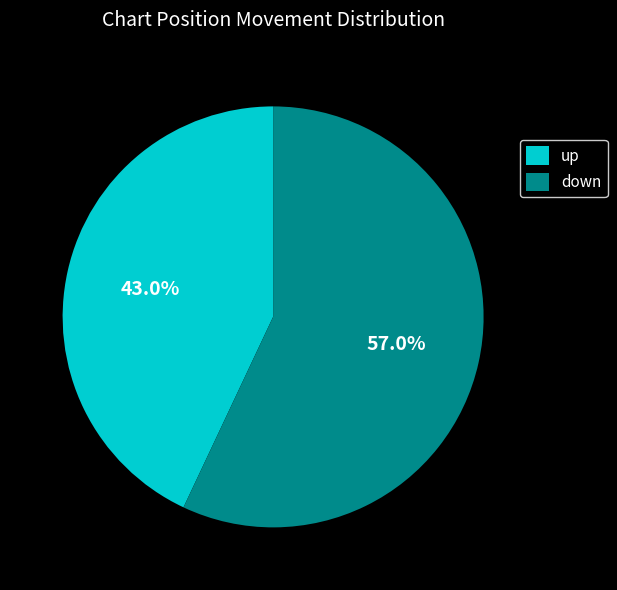

What is the total percentage of down and up?

100.0%